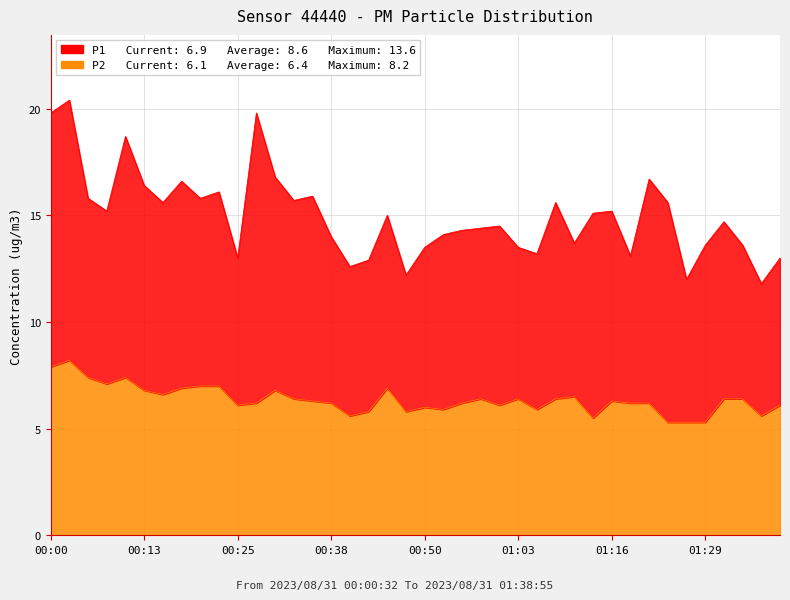

Which category has the lowest value across all series?

01:24